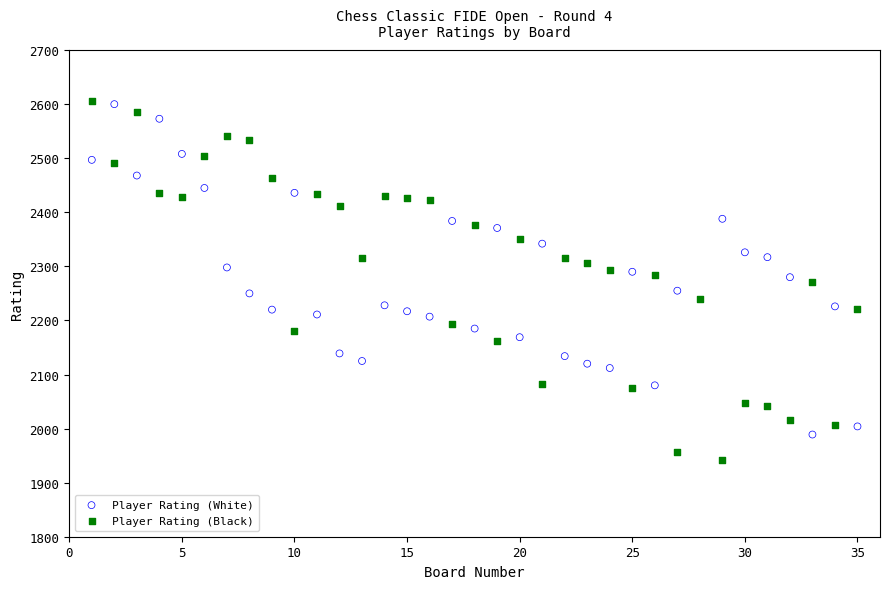

Which series reaches the minimum Y coordinate?

Player Rating (Black)